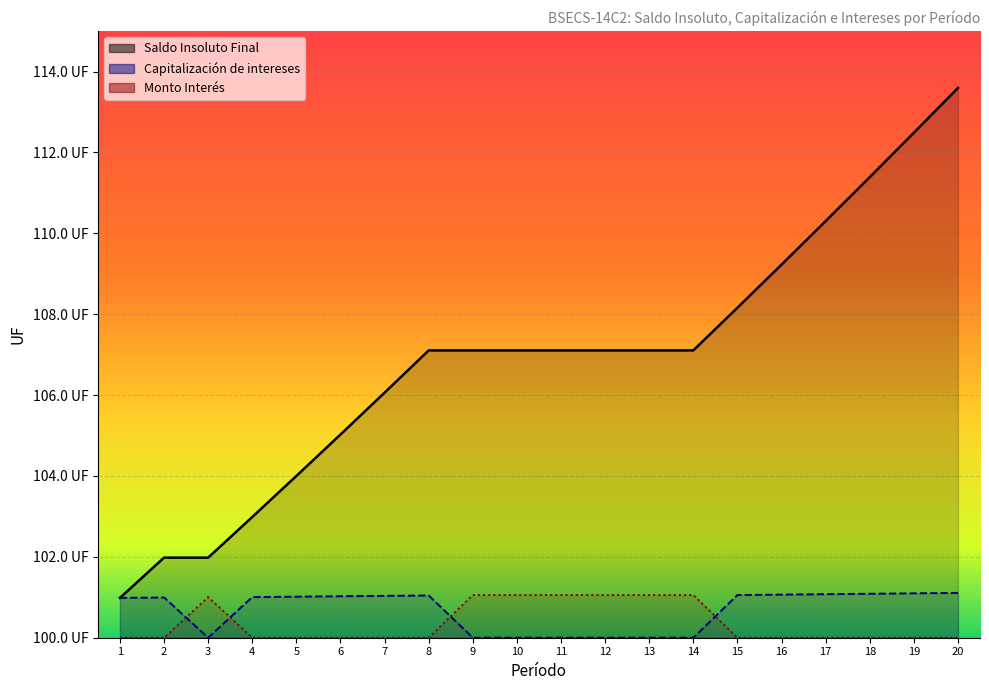

What is the difference between the maximum and minimum values in the Capitalización de intereses series?

1.1